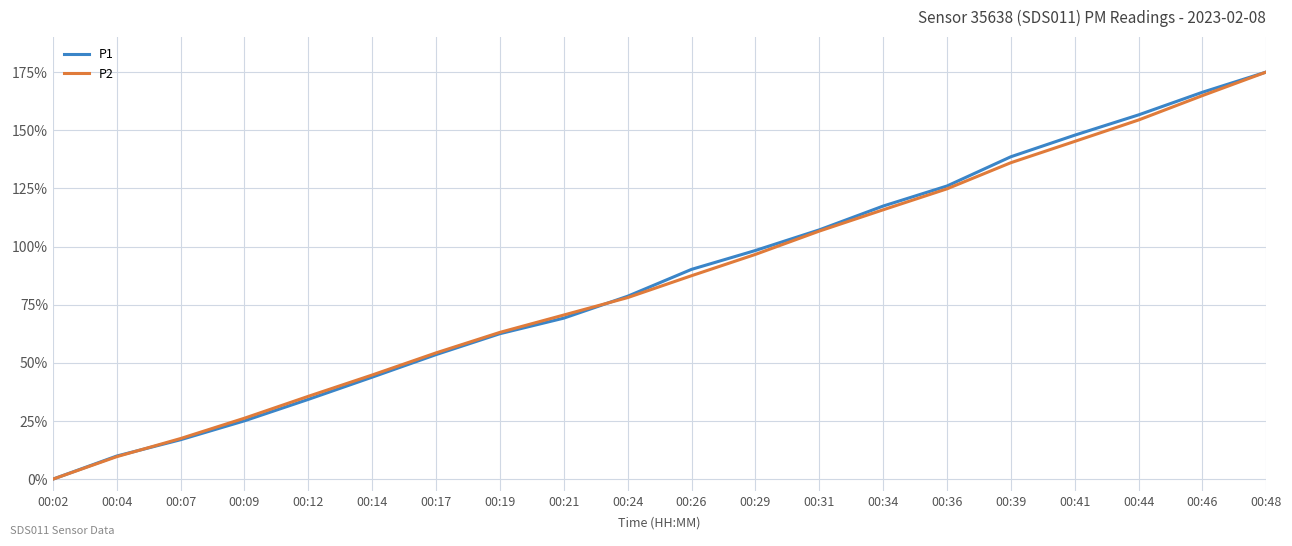

True or false: P2 has more than 2 interior local peaks.

False